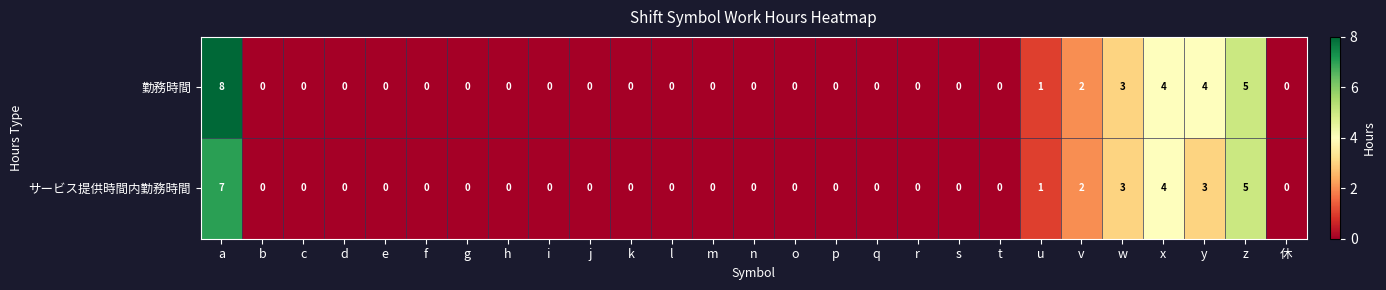

What is the greatest value displayed?

8